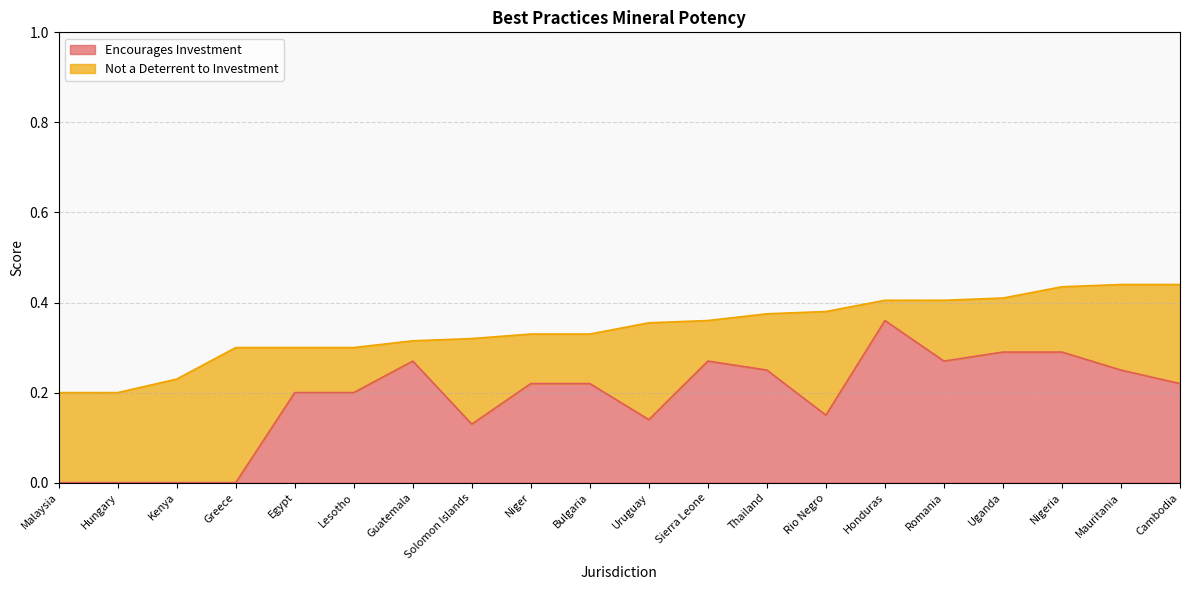

What position from the left is Rio Negro?

14